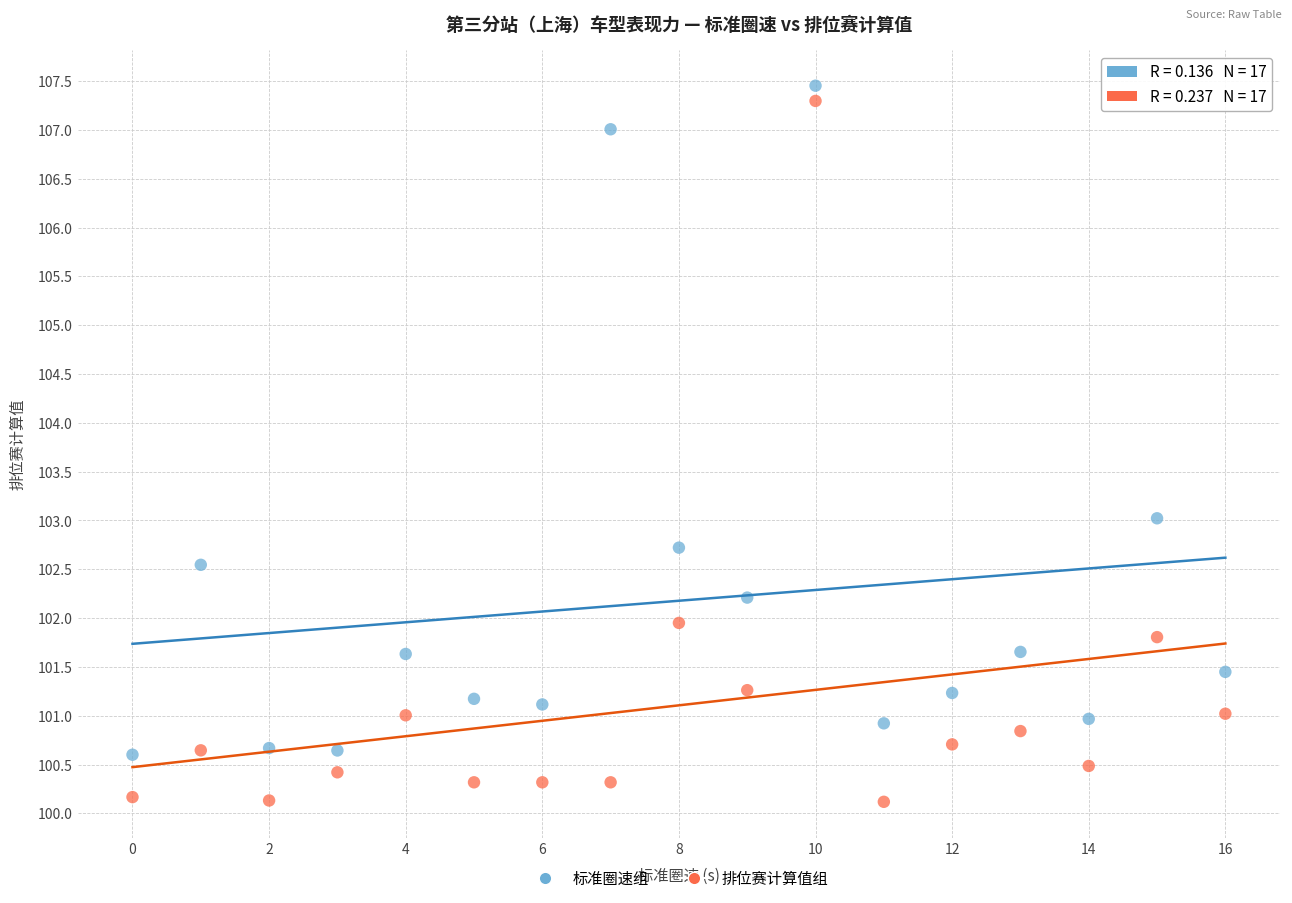

Across all data points, what is the range of Y values (max minus min)?

7.3